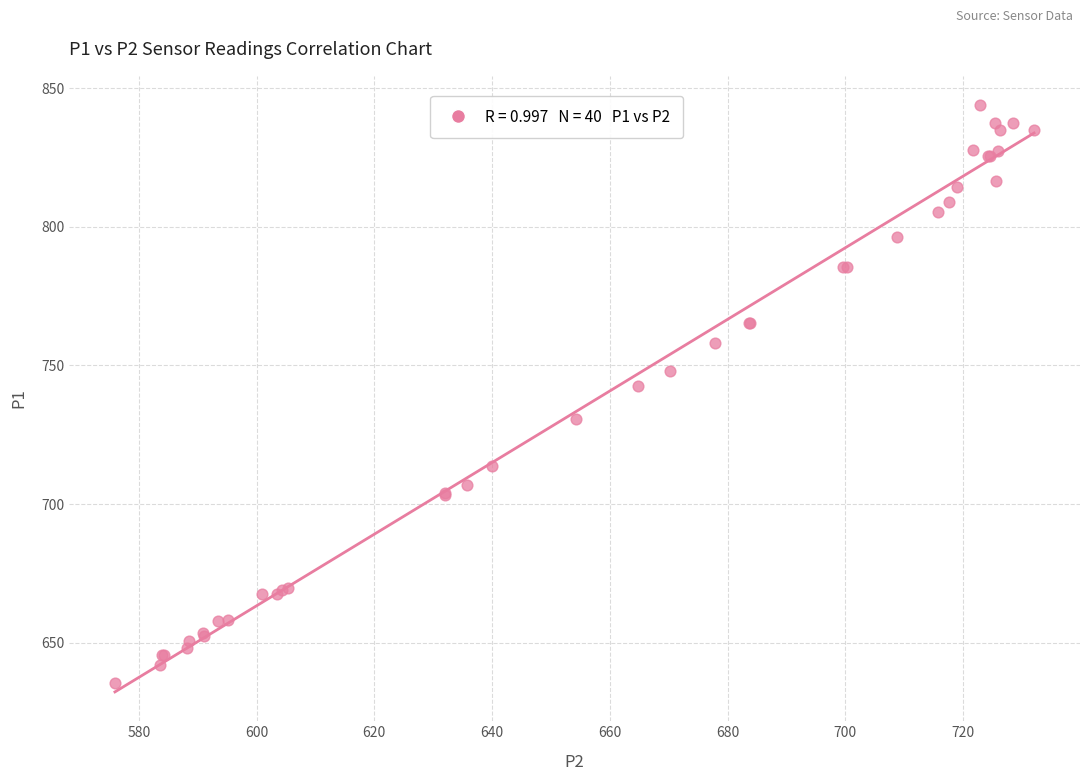

What Y value in the scatter plot is closest to 739?

742.6